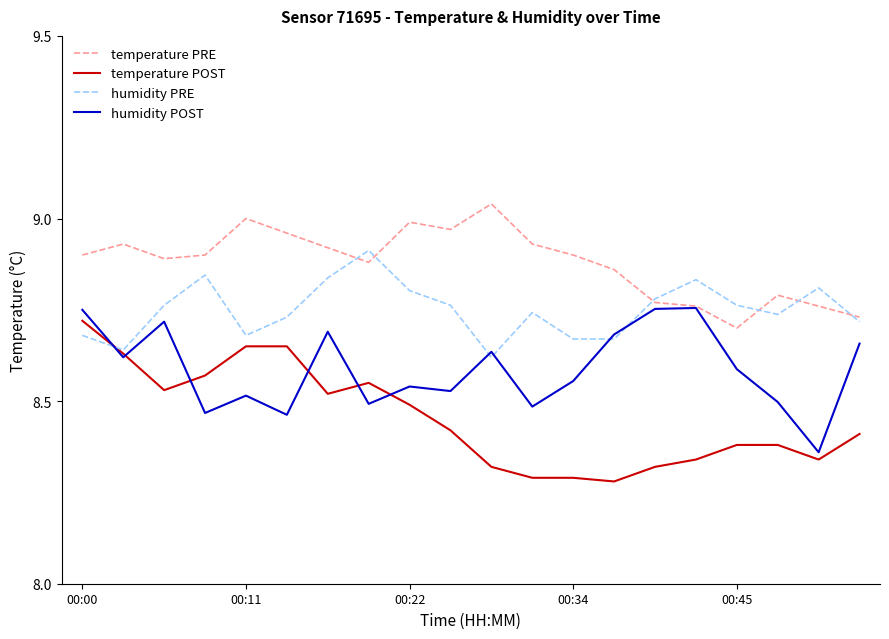

True or false: temperature PRE and temperature POST cross at least once.

False